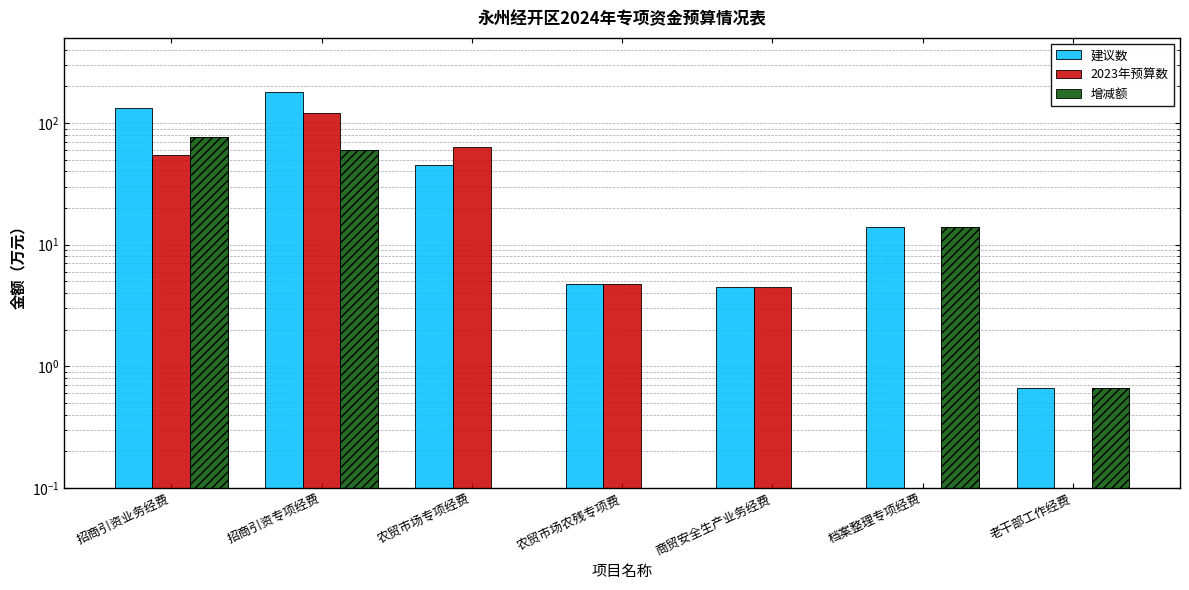

Which series has the widest spread of values?

建议数